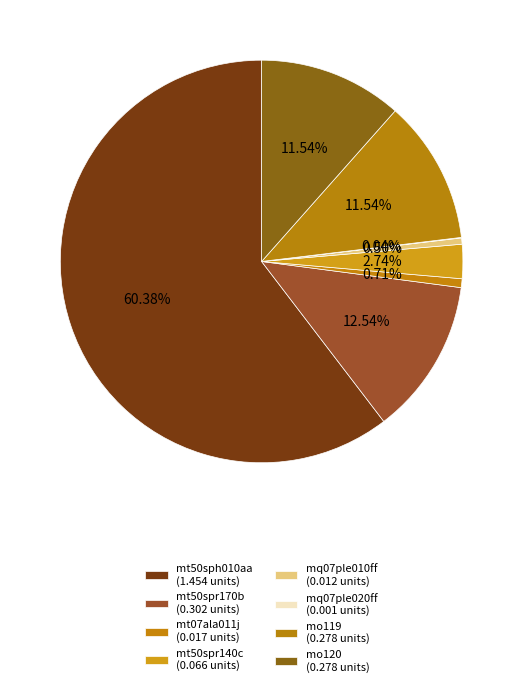

Rank the categories by value from lowest to highest.

mq07ple020ff, mq07ple010ff, mt07ala011j, mt50spr140c, mo119, mo120, mt50spr170b, mt50sph010aa